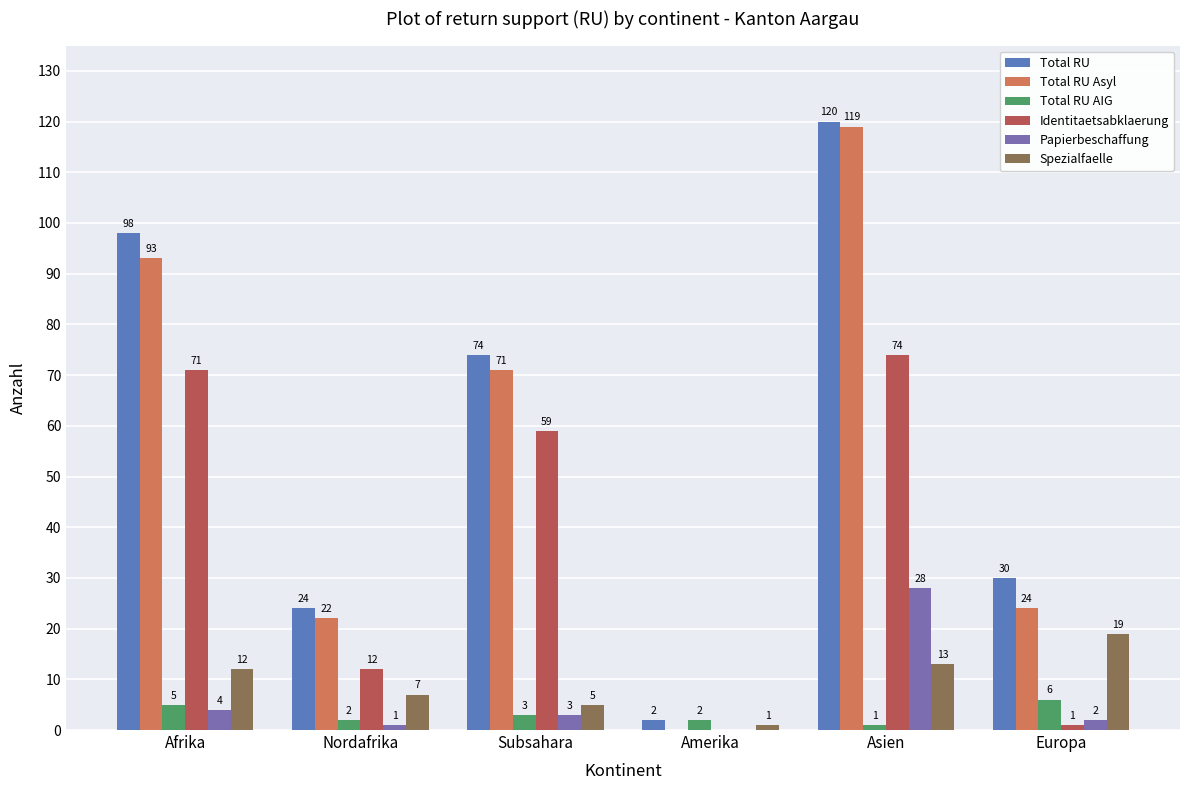

At which label does Total RU AIG reach its peak?

Europa